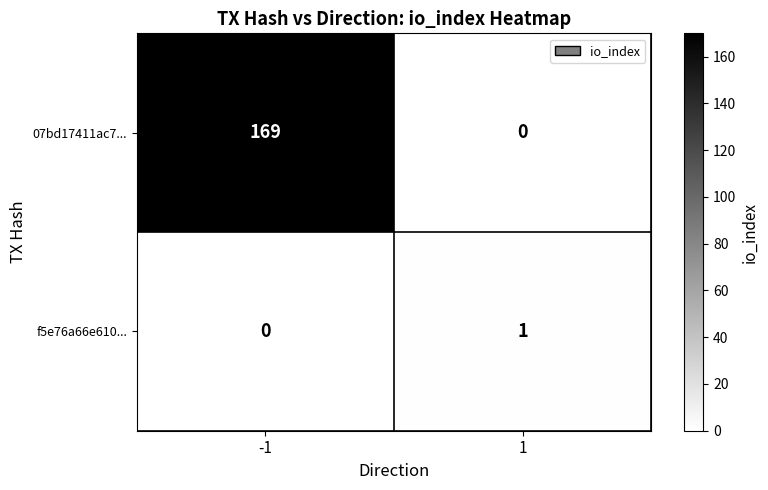

At which category is the sum across all series the highest?

-1